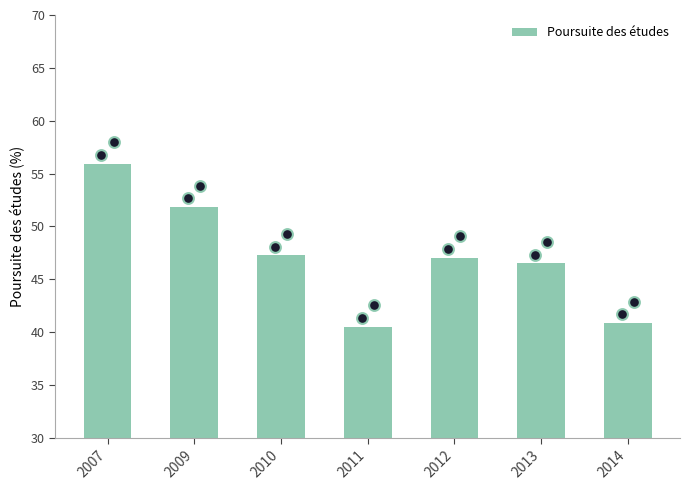

Approximately how many times larger is the value at 2013 compared to 2007?

0.8